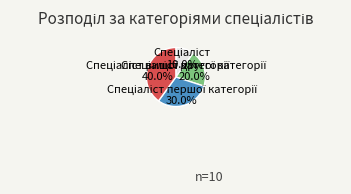

Is there a majority slice in this chart?

No